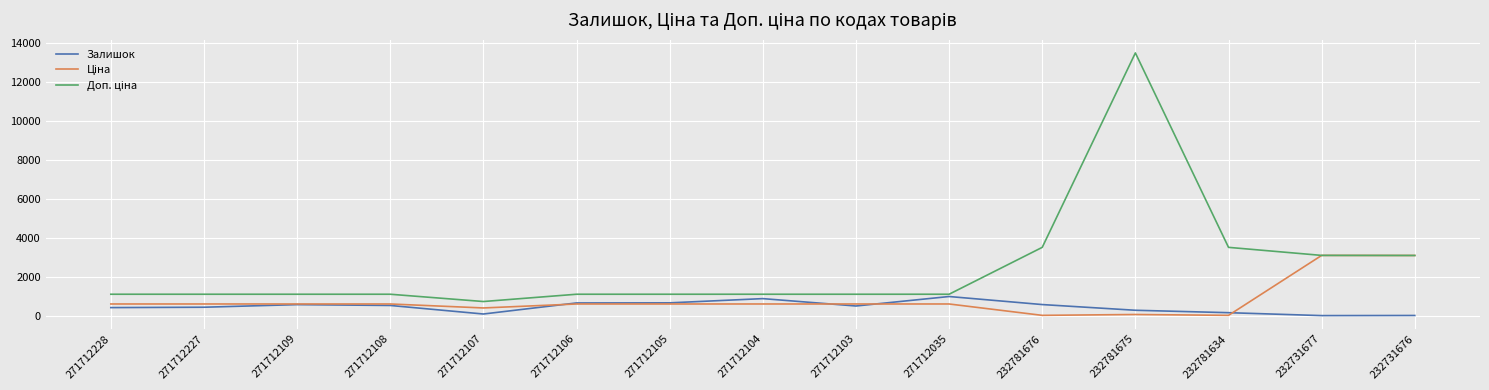

The Залишок series shows 414.0 at 271712228. True or false?

True